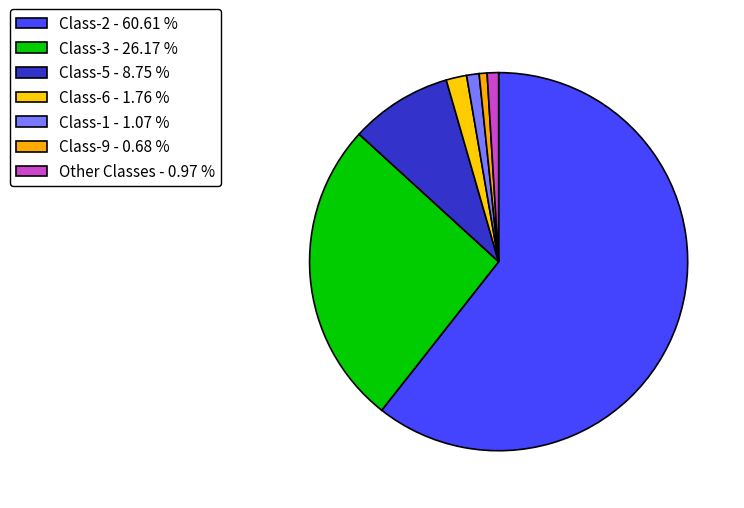

How many slices are in this pie chart?

7